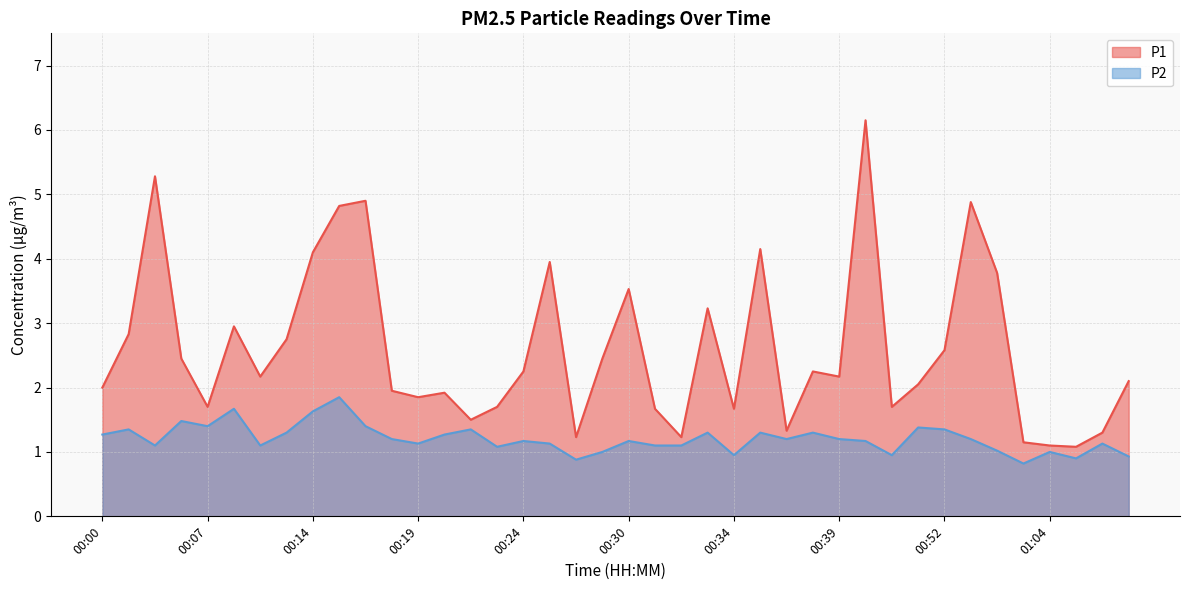

Is the value of P2 at 01:04 greater than the value of P1 at 01:08?

No